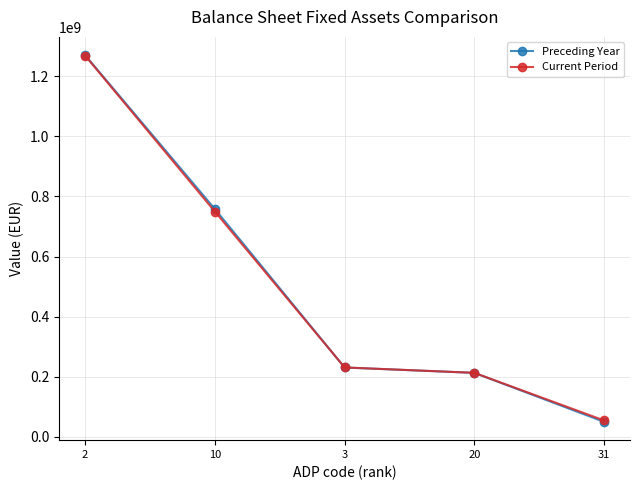

Where is Preceding Year nearest to the value 659880592?

10